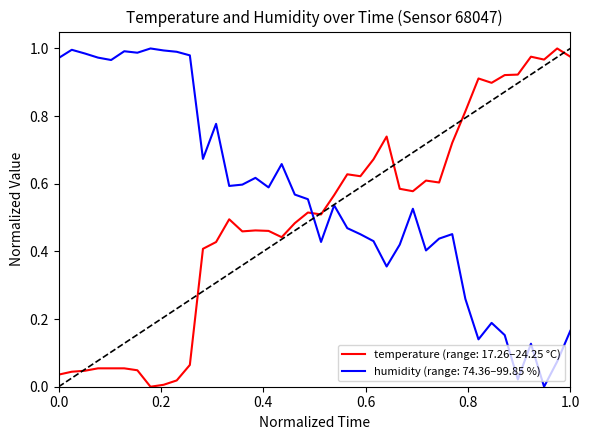

Rank the series by their average value, from highest to lowest.

humidity (range: 74.36–99.85 %), temperature (range: 17.26–24.25 °C)